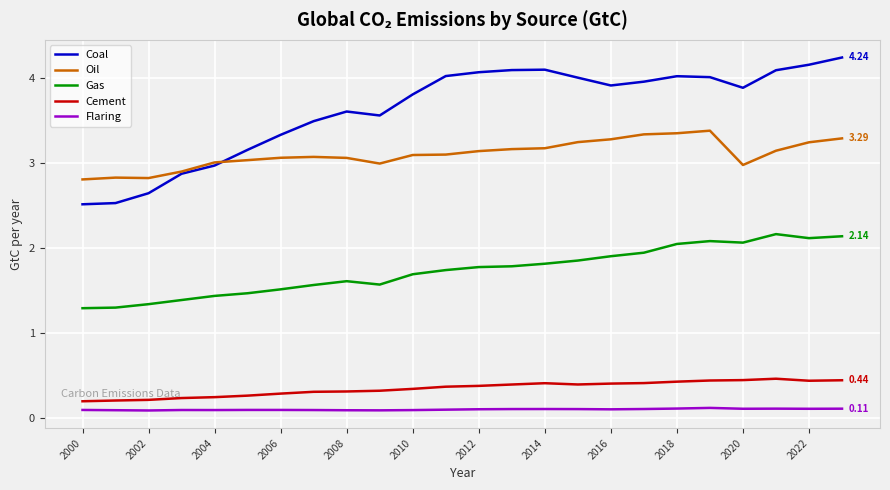

What is the difference between the maximum and second lowest values in the Gas series?

0.9